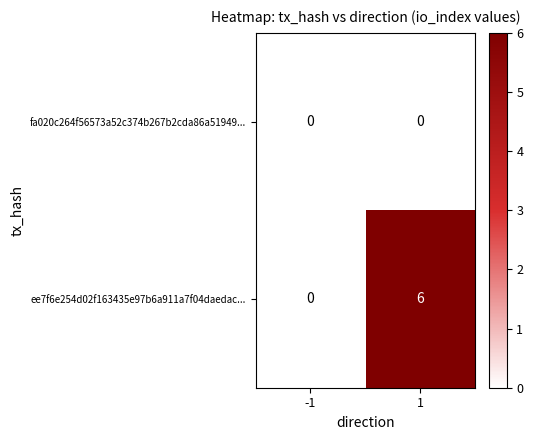

What is the sum of all ee7f6e254d02f163435e97b6a911a7f04daedac... values?

6